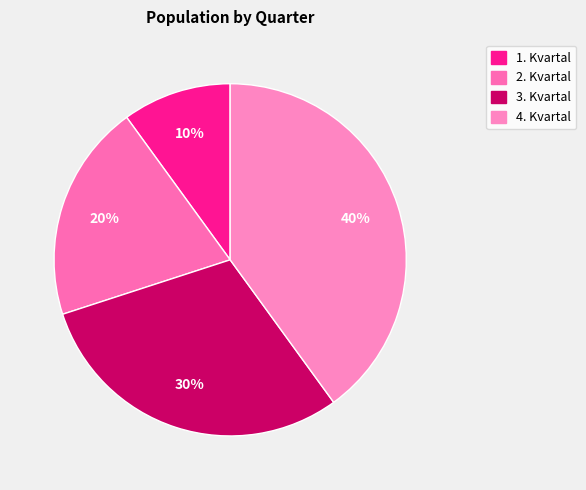

Is there any slice that represents more than half of the pie?

No